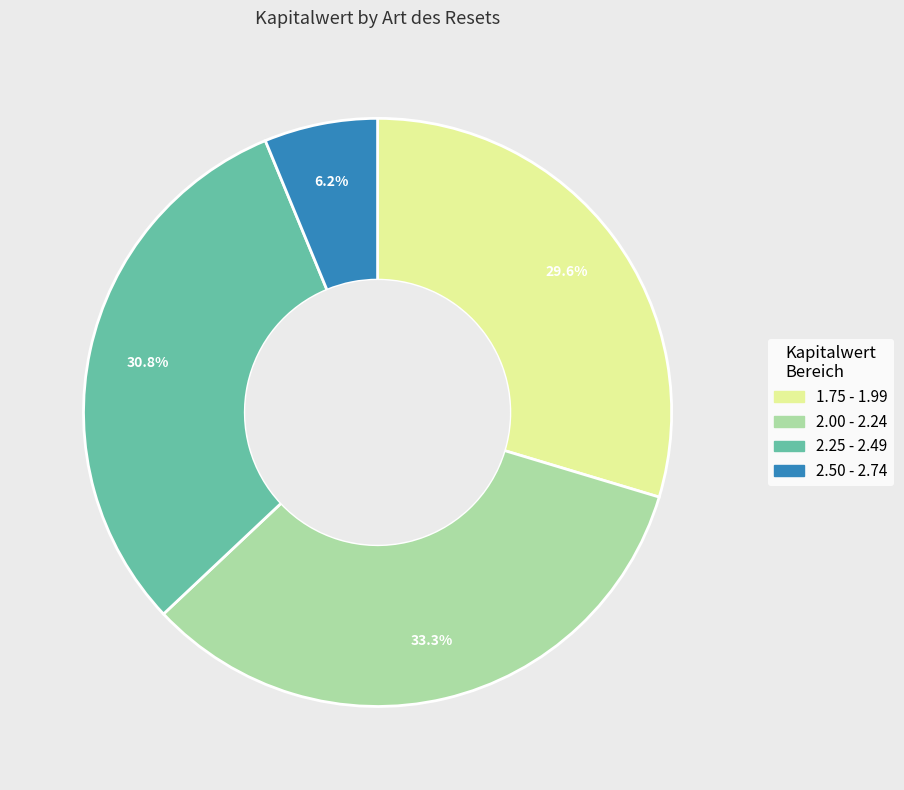

What portion of the pie excludes 2.25 - 2.49?

69.2%